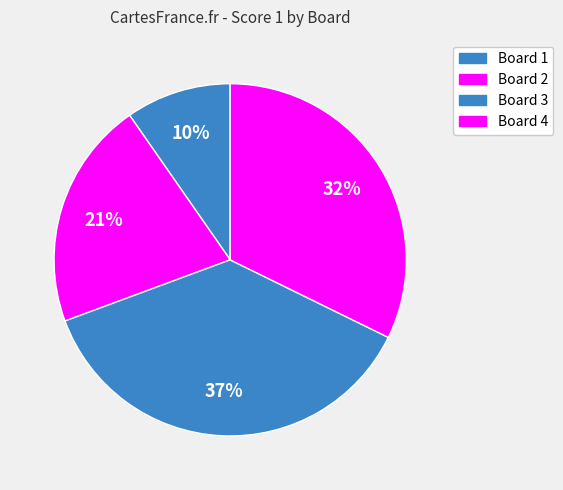

To the nearest percent, what is the average slice percentage?

25%